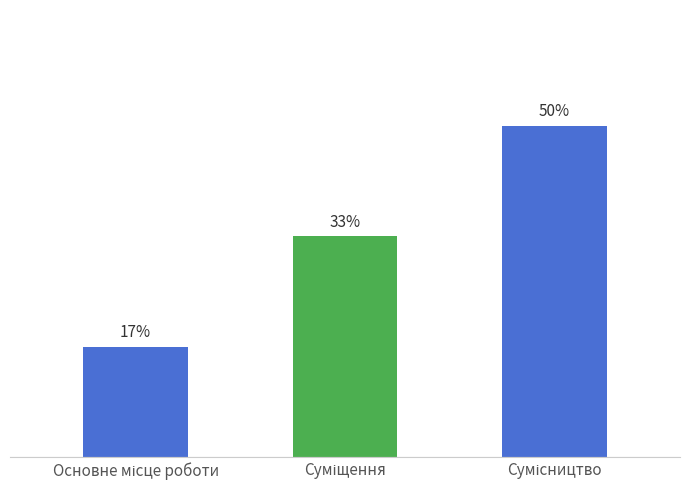

Does the chart contain any negative values?

No